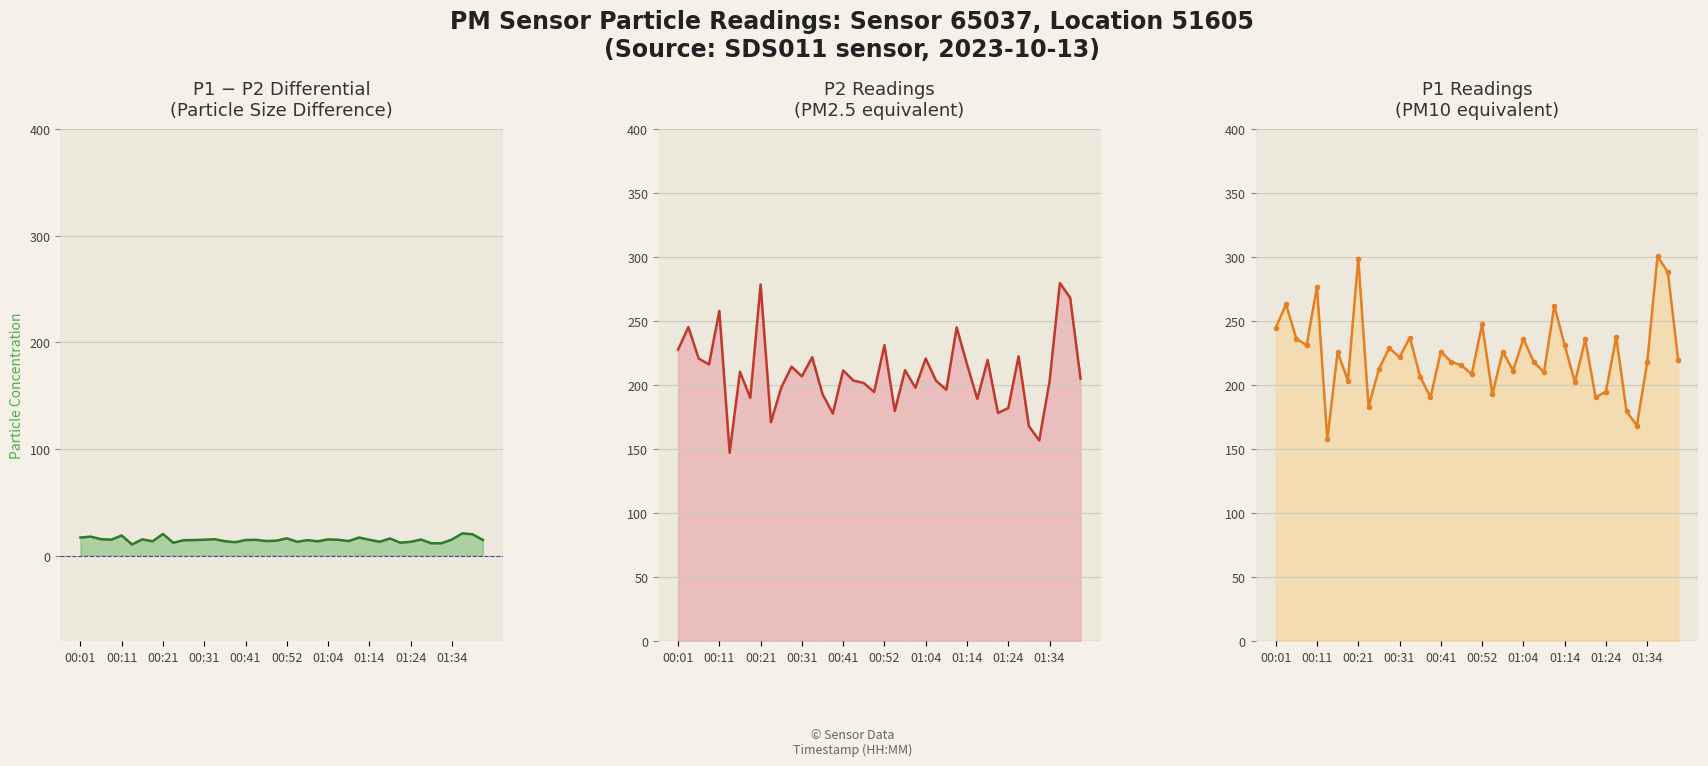

Which has a higher value, 36 or 34?

36